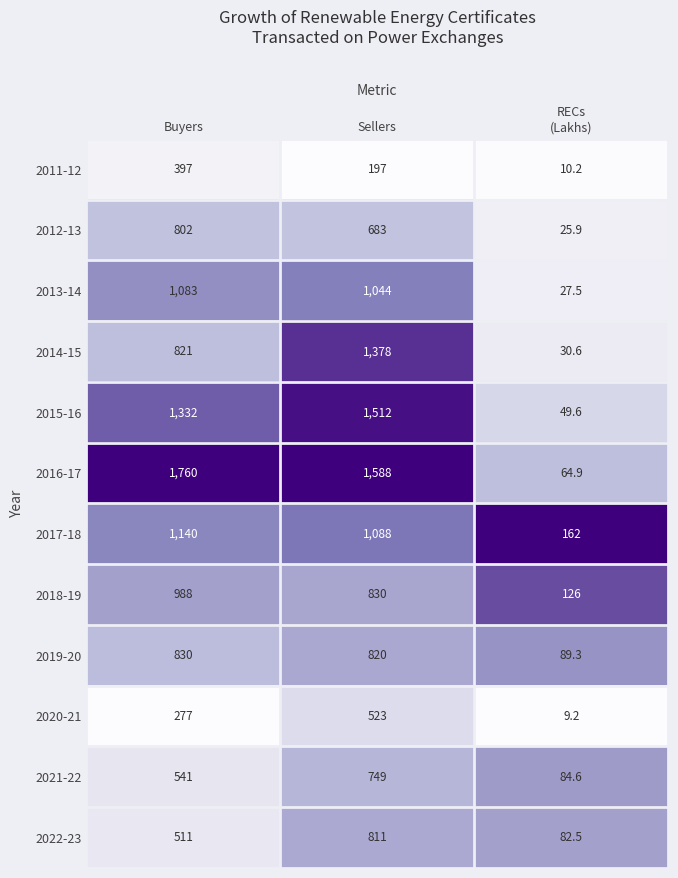

Which series has the widest spread of values?

2016-17